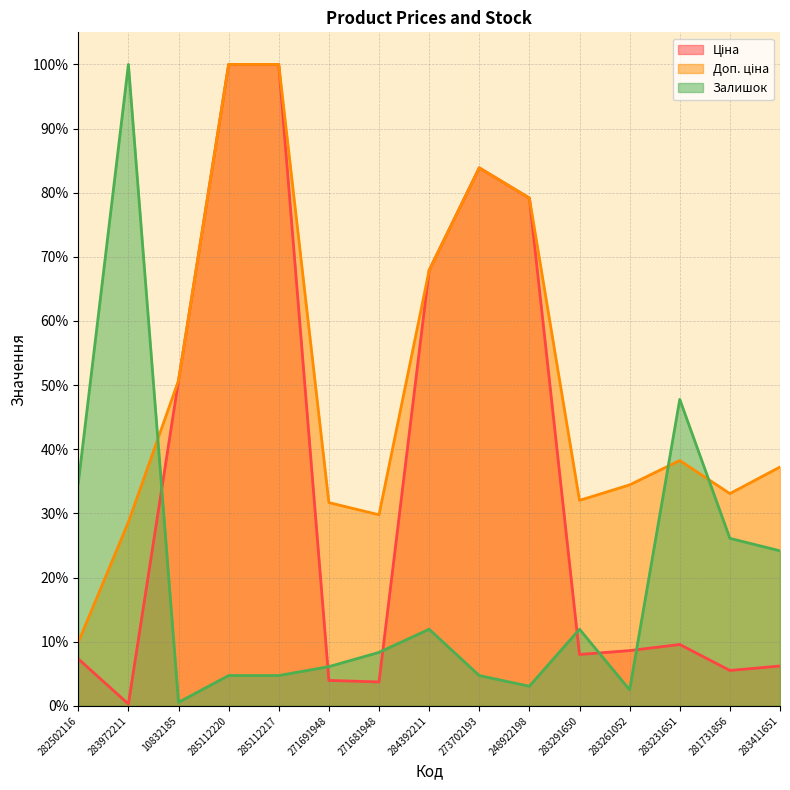

What is the label of the 1st point from the right?

283411651